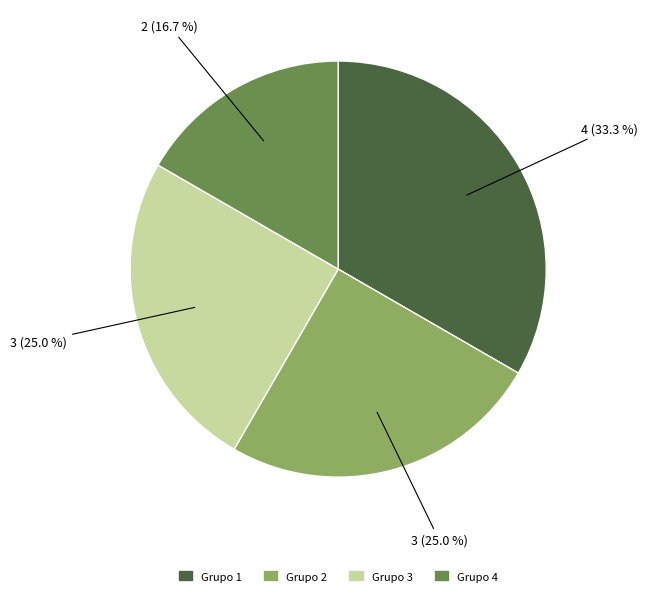

What is the ratio of the value at Grupo 3 to the value at Grupo 2?

1.0